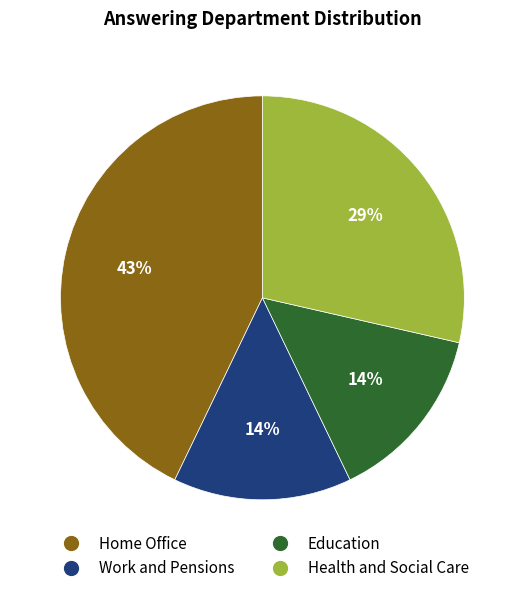

To the nearest percent, what is the difference between the largest and smallest slice percentages?

29%